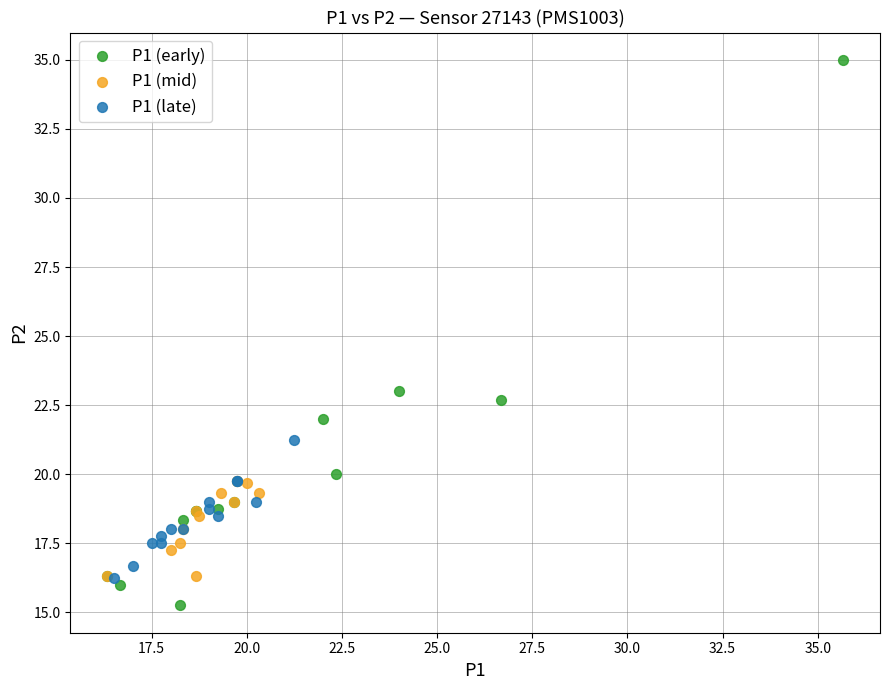

Which series reaches the maximum Y coordinate?

P1 (early)